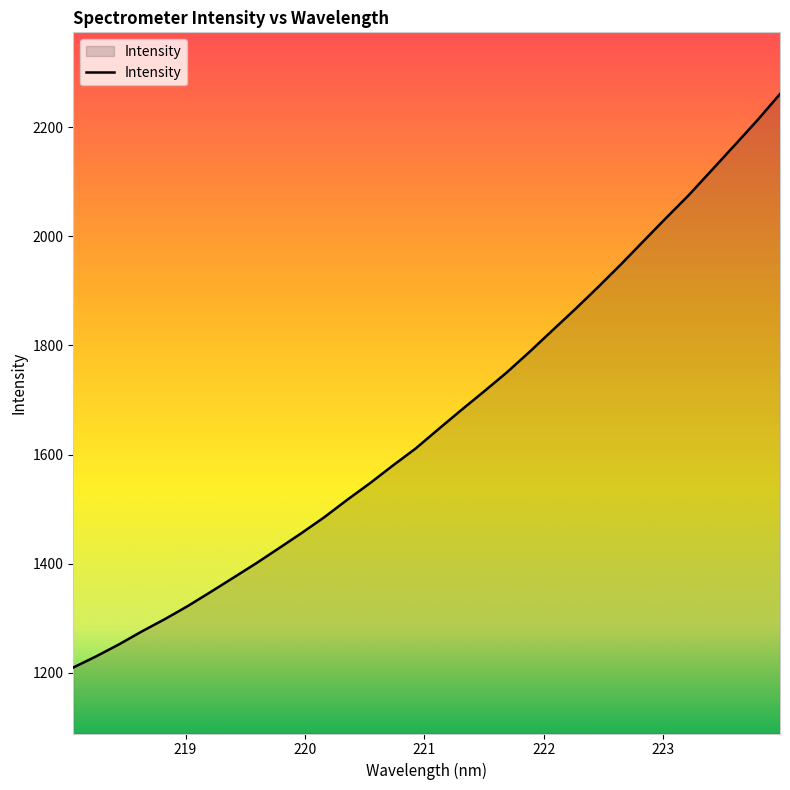

How many series are shown in this chart?

1